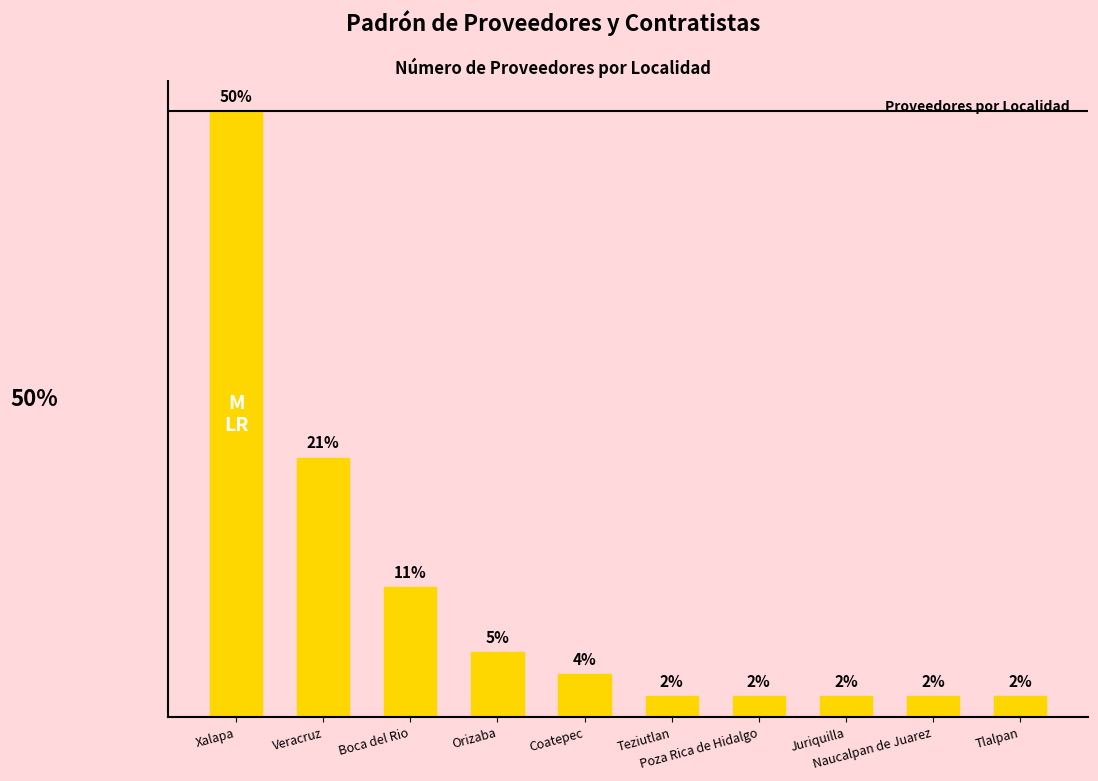

Which label corresponds to the smallest value in the chart?

Teziutlan